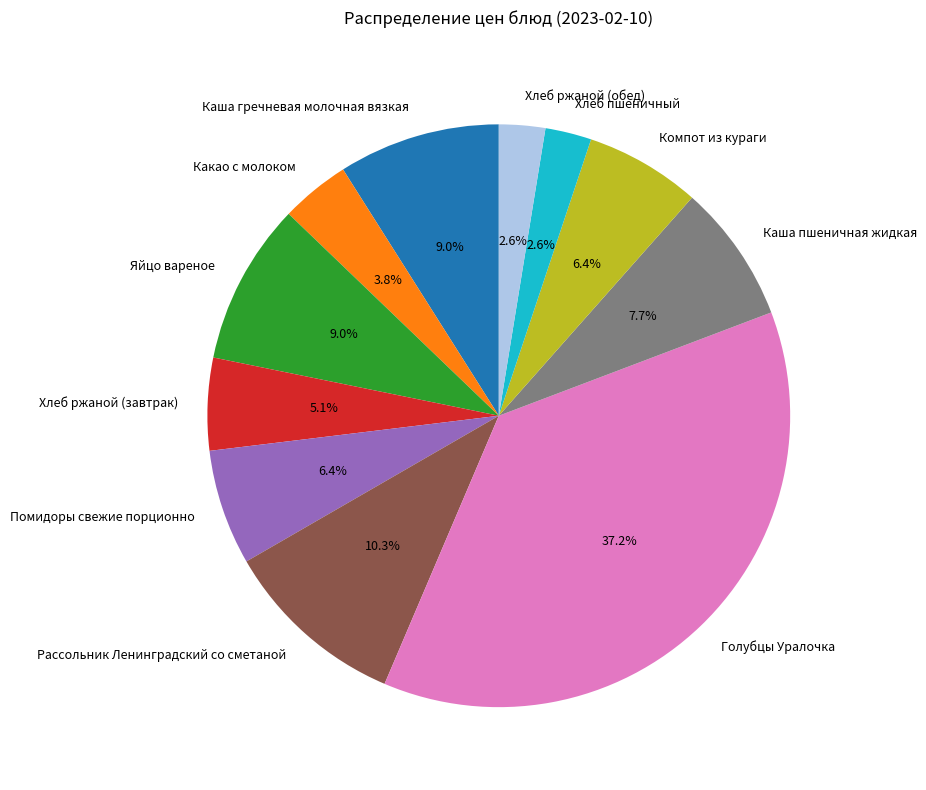

Which slice is the largest?

Голубцы Уралочка